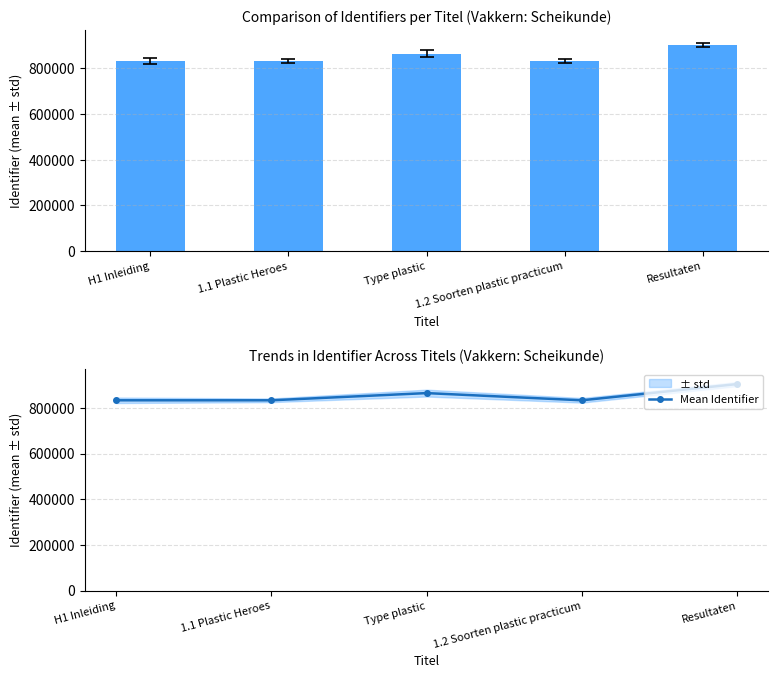

At which label does Mean Identifier reach its peak?

Resultaten